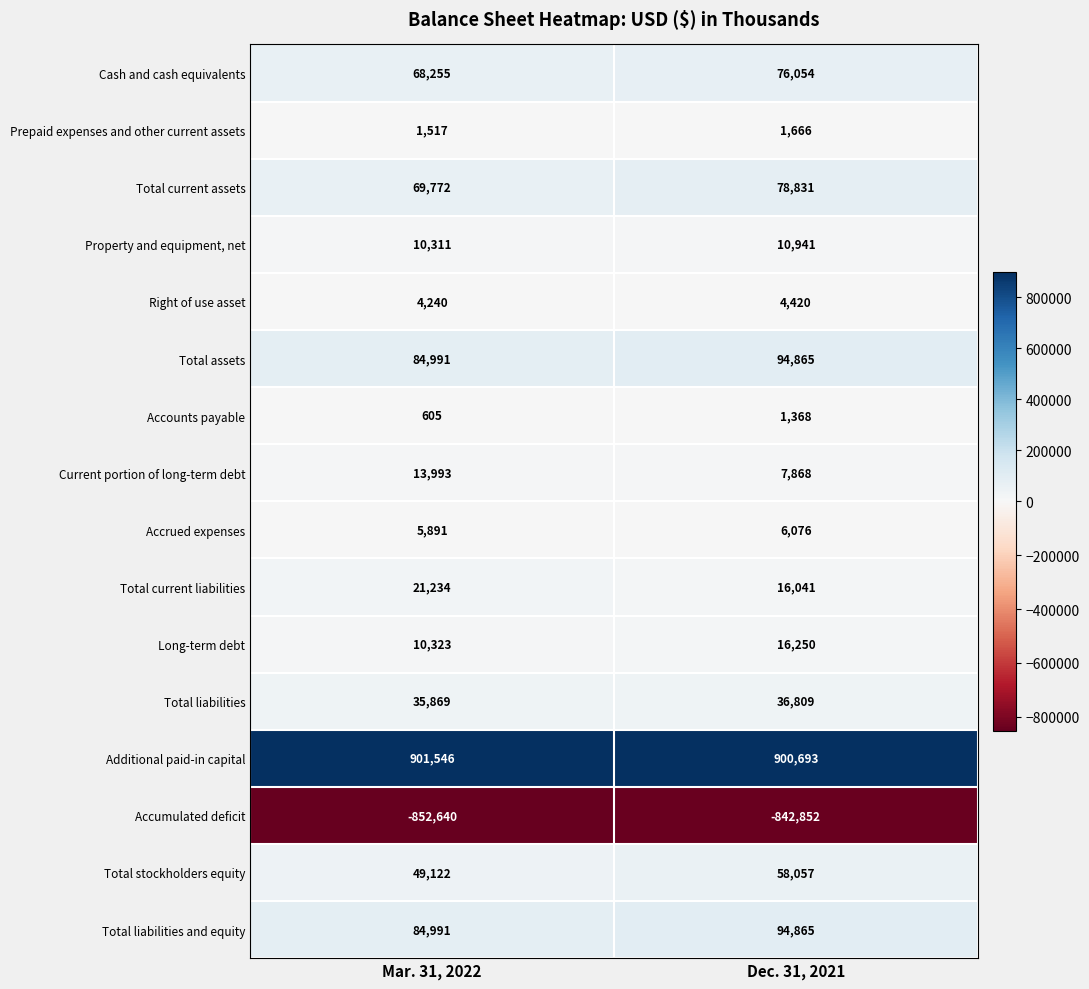

What is the difference between the highest and lowest values at Mar. 31, 2022?

1754186